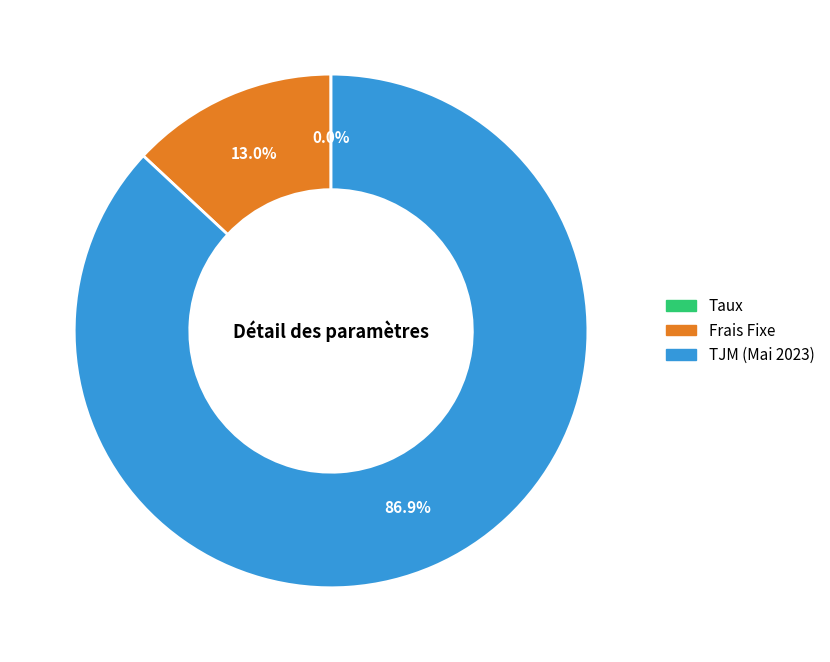

To the nearest percent, what percentage of the pie is Frais Fixe?

13%